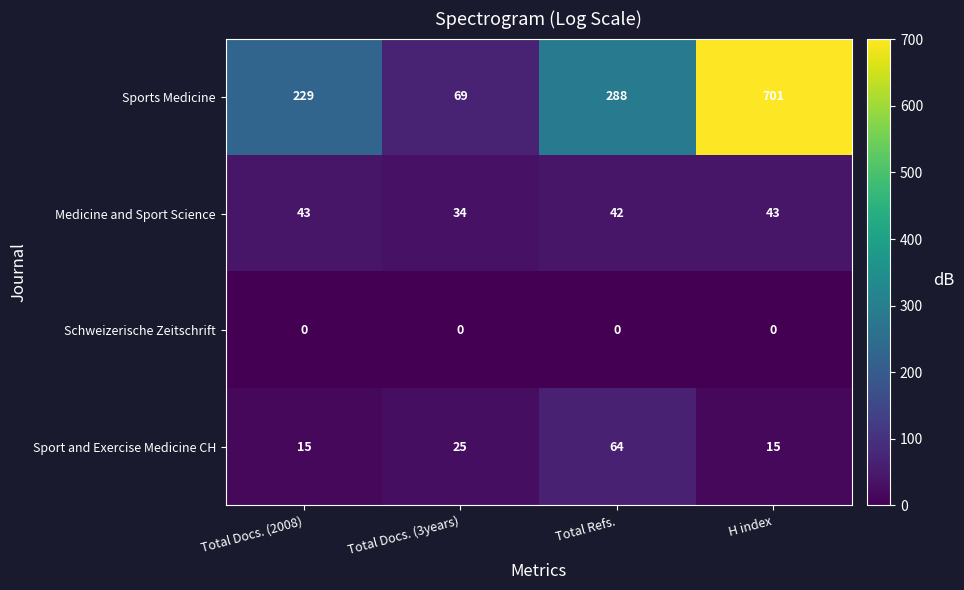

Reading left to right, list all the values displayed in this chart.

Sports Medicine: Total Docs. (2008)=229	Total Docs. (3years)=69	Total Refs.=288	H index=701
Medicine and Sport Science: Total Docs. (2008)=43	Total Docs. (3years)=34	Total Refs.=42	H index=43
Schweizerische Zeitschrift: Total Docs. (2008)=0	Total Docs. (3years)=0	Total Refs.=0	H index=0
Sport and Exercise Medicine CH: Total Docs. (2008)=15	Total Docs. (3years)=25	Total Refs.=64	H index=15